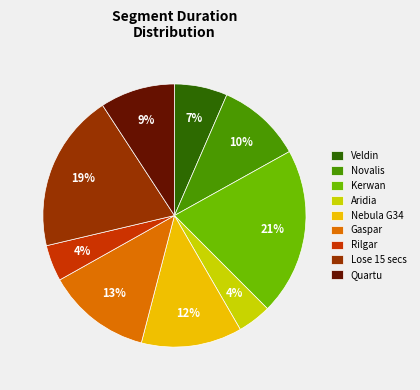

Which slice is the largest?

Kerwan